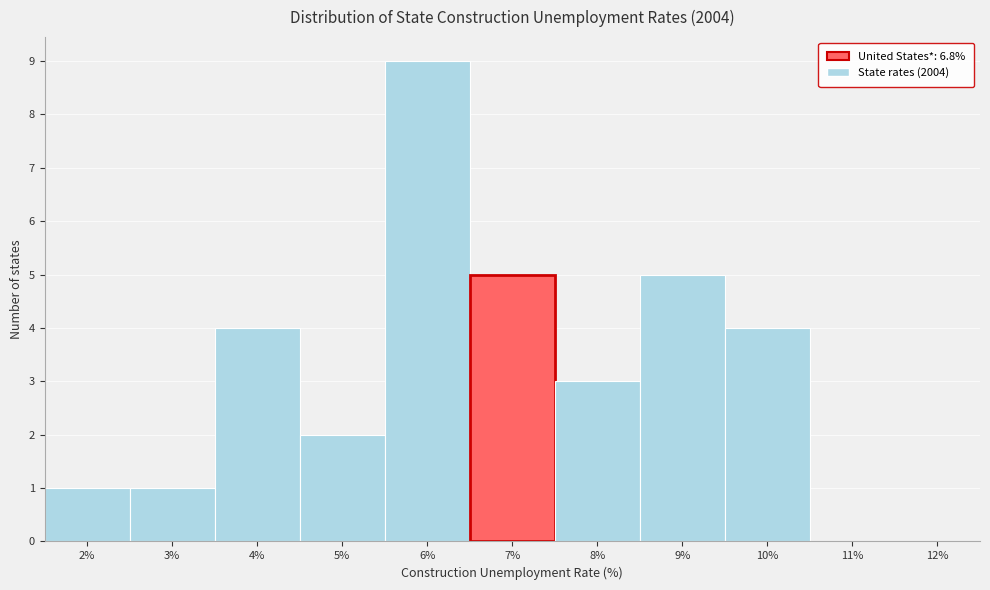

Reading left to right, list every bar in this chart as the range it spans on the x-axis followed by its height. The values are not printed on the chart, so give them approximately, as read against the axis.

1.5 to 2.5: 1
2.5 to 3.5: 1
3.5 to 4.5: 4
4.5 to 5.5: 2
5.5 to 6.5: 9
6.5 to 7.5: 5
7.5 to 8.5: 3
8.5 to 9.5: 5
9.5 to 10.5: 4
10.5 to 11.5: 0